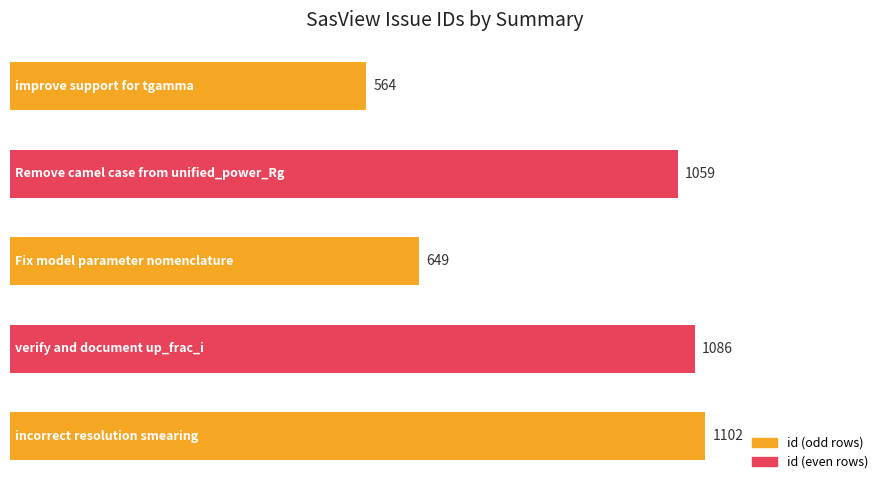

Count the number of data series in this chart.

1